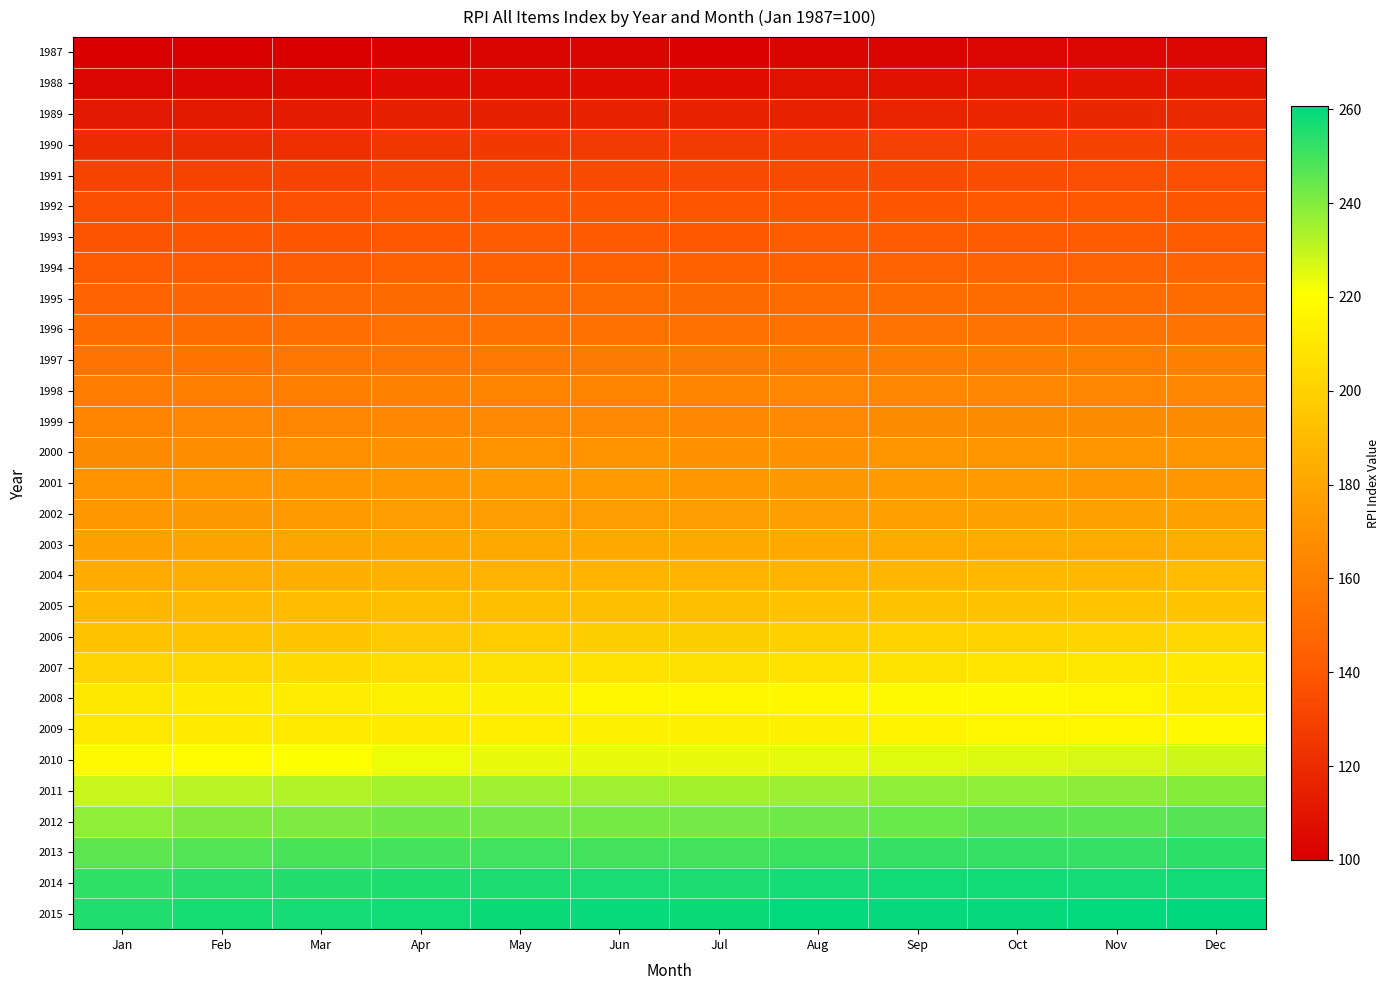

Count the number of data series in this chart.

29